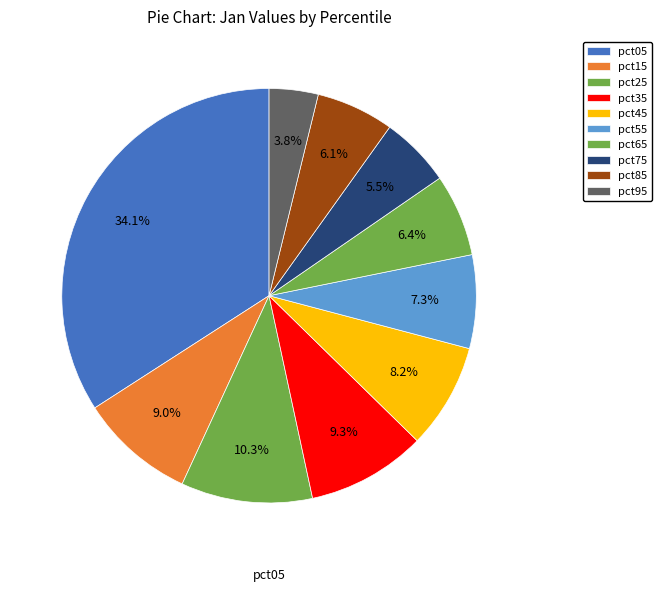

Rank the categories by value from highest to lowest.

pct05, pct25, pct35, pct15, pct45, pct55, pct65, pct85, pct75, pct95